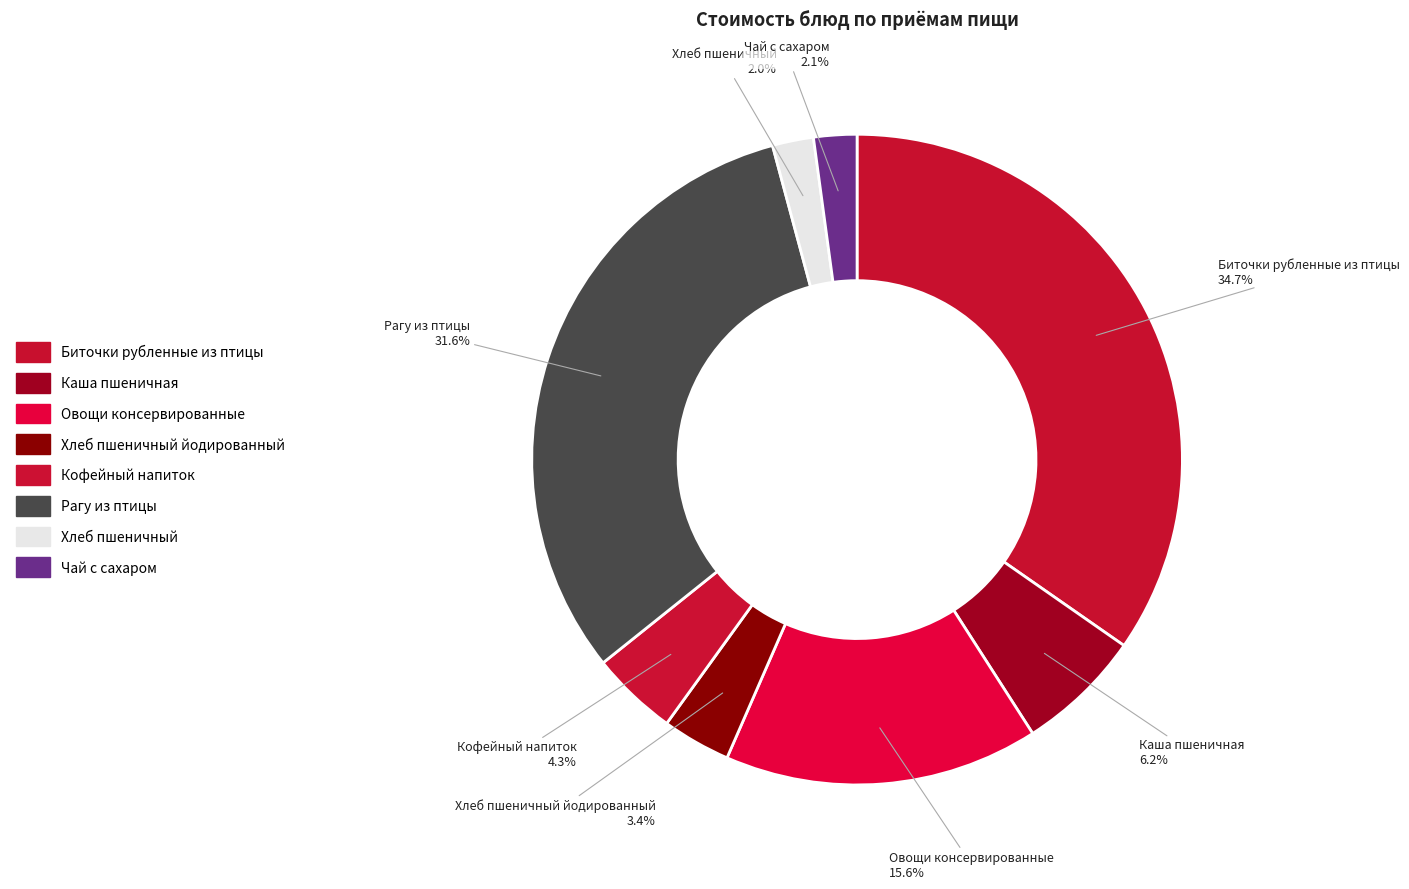

Rank the categories by value from highest to lowest.

Биточки рубленные из птицы, Рагу из птицы, Овощи консервированные, Каша пшеничная, Кофейный напиток, Хлеб пшеничный йодированный, Чай с сахаром, Хлеб пшеничный